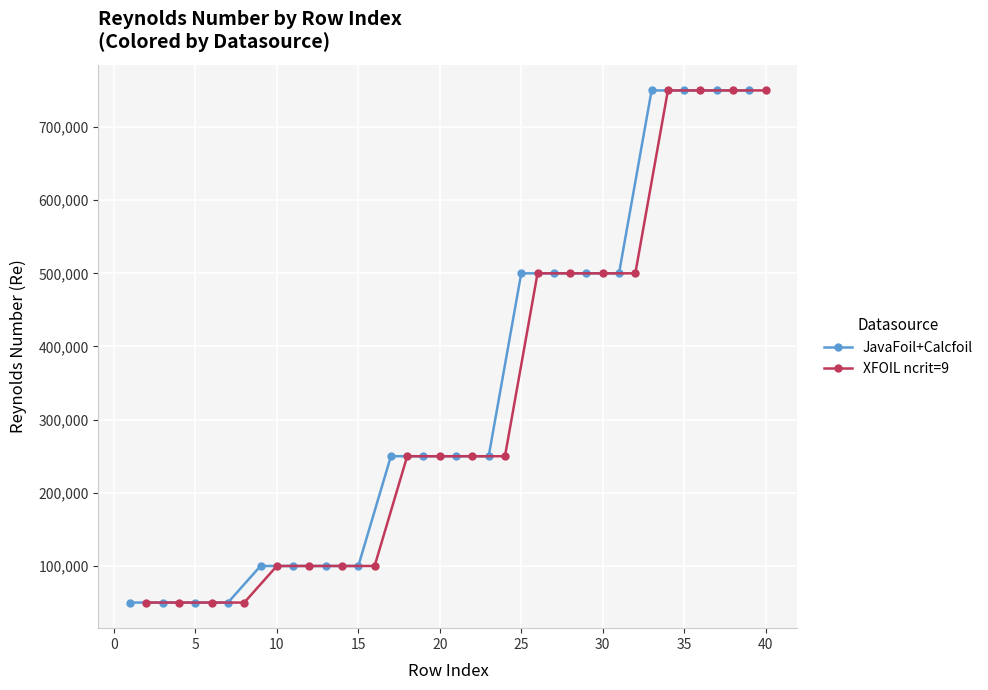

True or false: XFOIL ncrit=9 and JavaFoil+Calcfoil cross at least once.

False